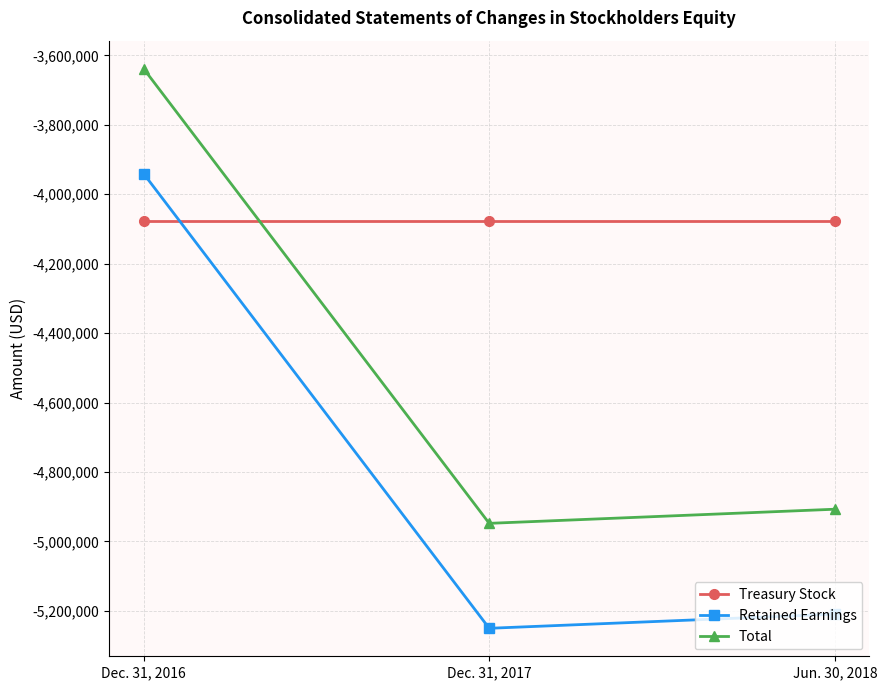

What is the average value of the Treasury Stock series?

-4076441